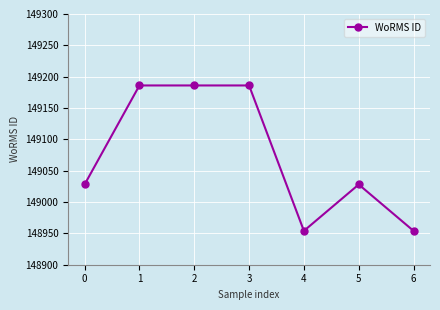

Read the value at 1, to the nearest 50.

149200